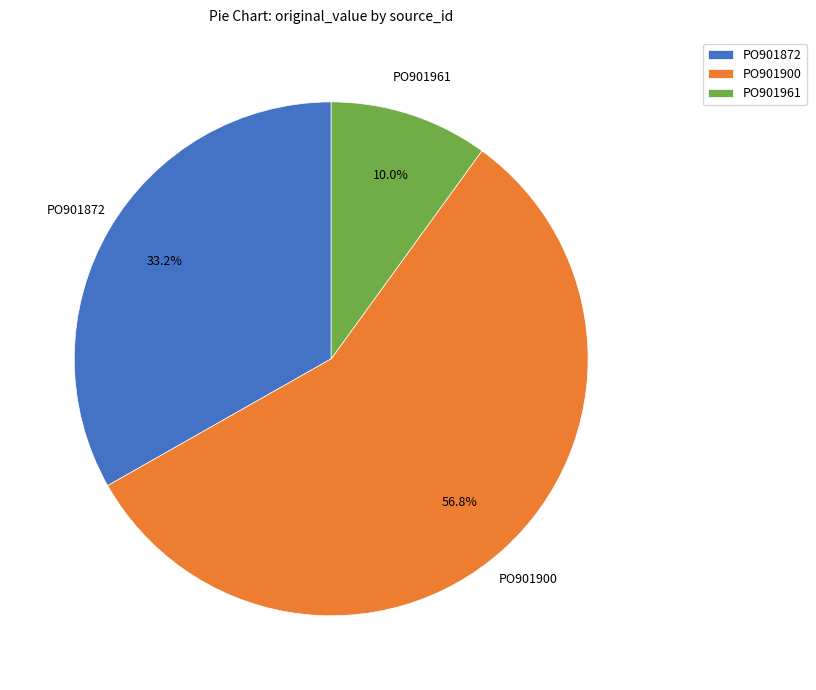

Is it true that PO901872 is 44% of the pie?

False